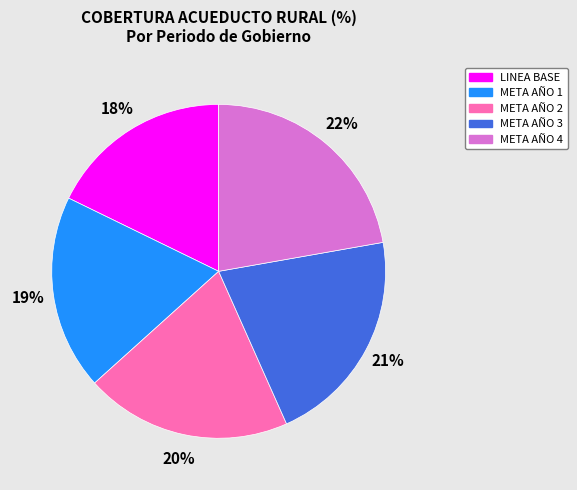

Is it true that META AÑO 2 is 20% of the pie?

True